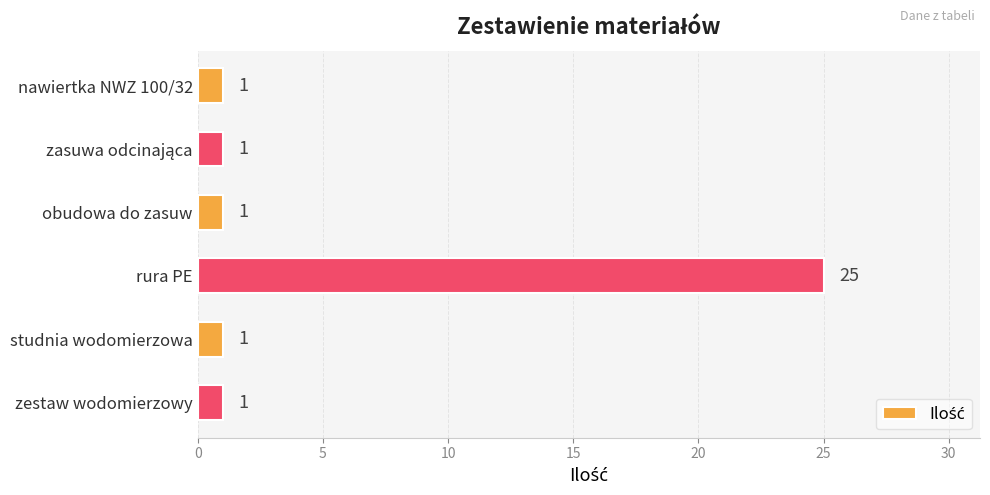

What is the difference between the maximum and minimum values?

24